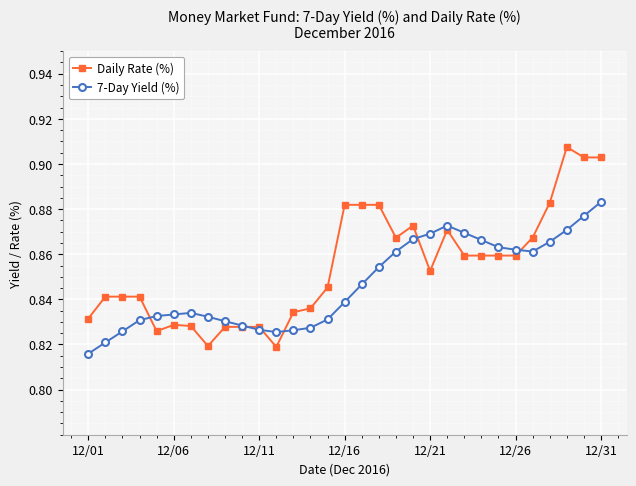

True or false: 7-Day Yield (%) has more than 1 interior local peaks.

True